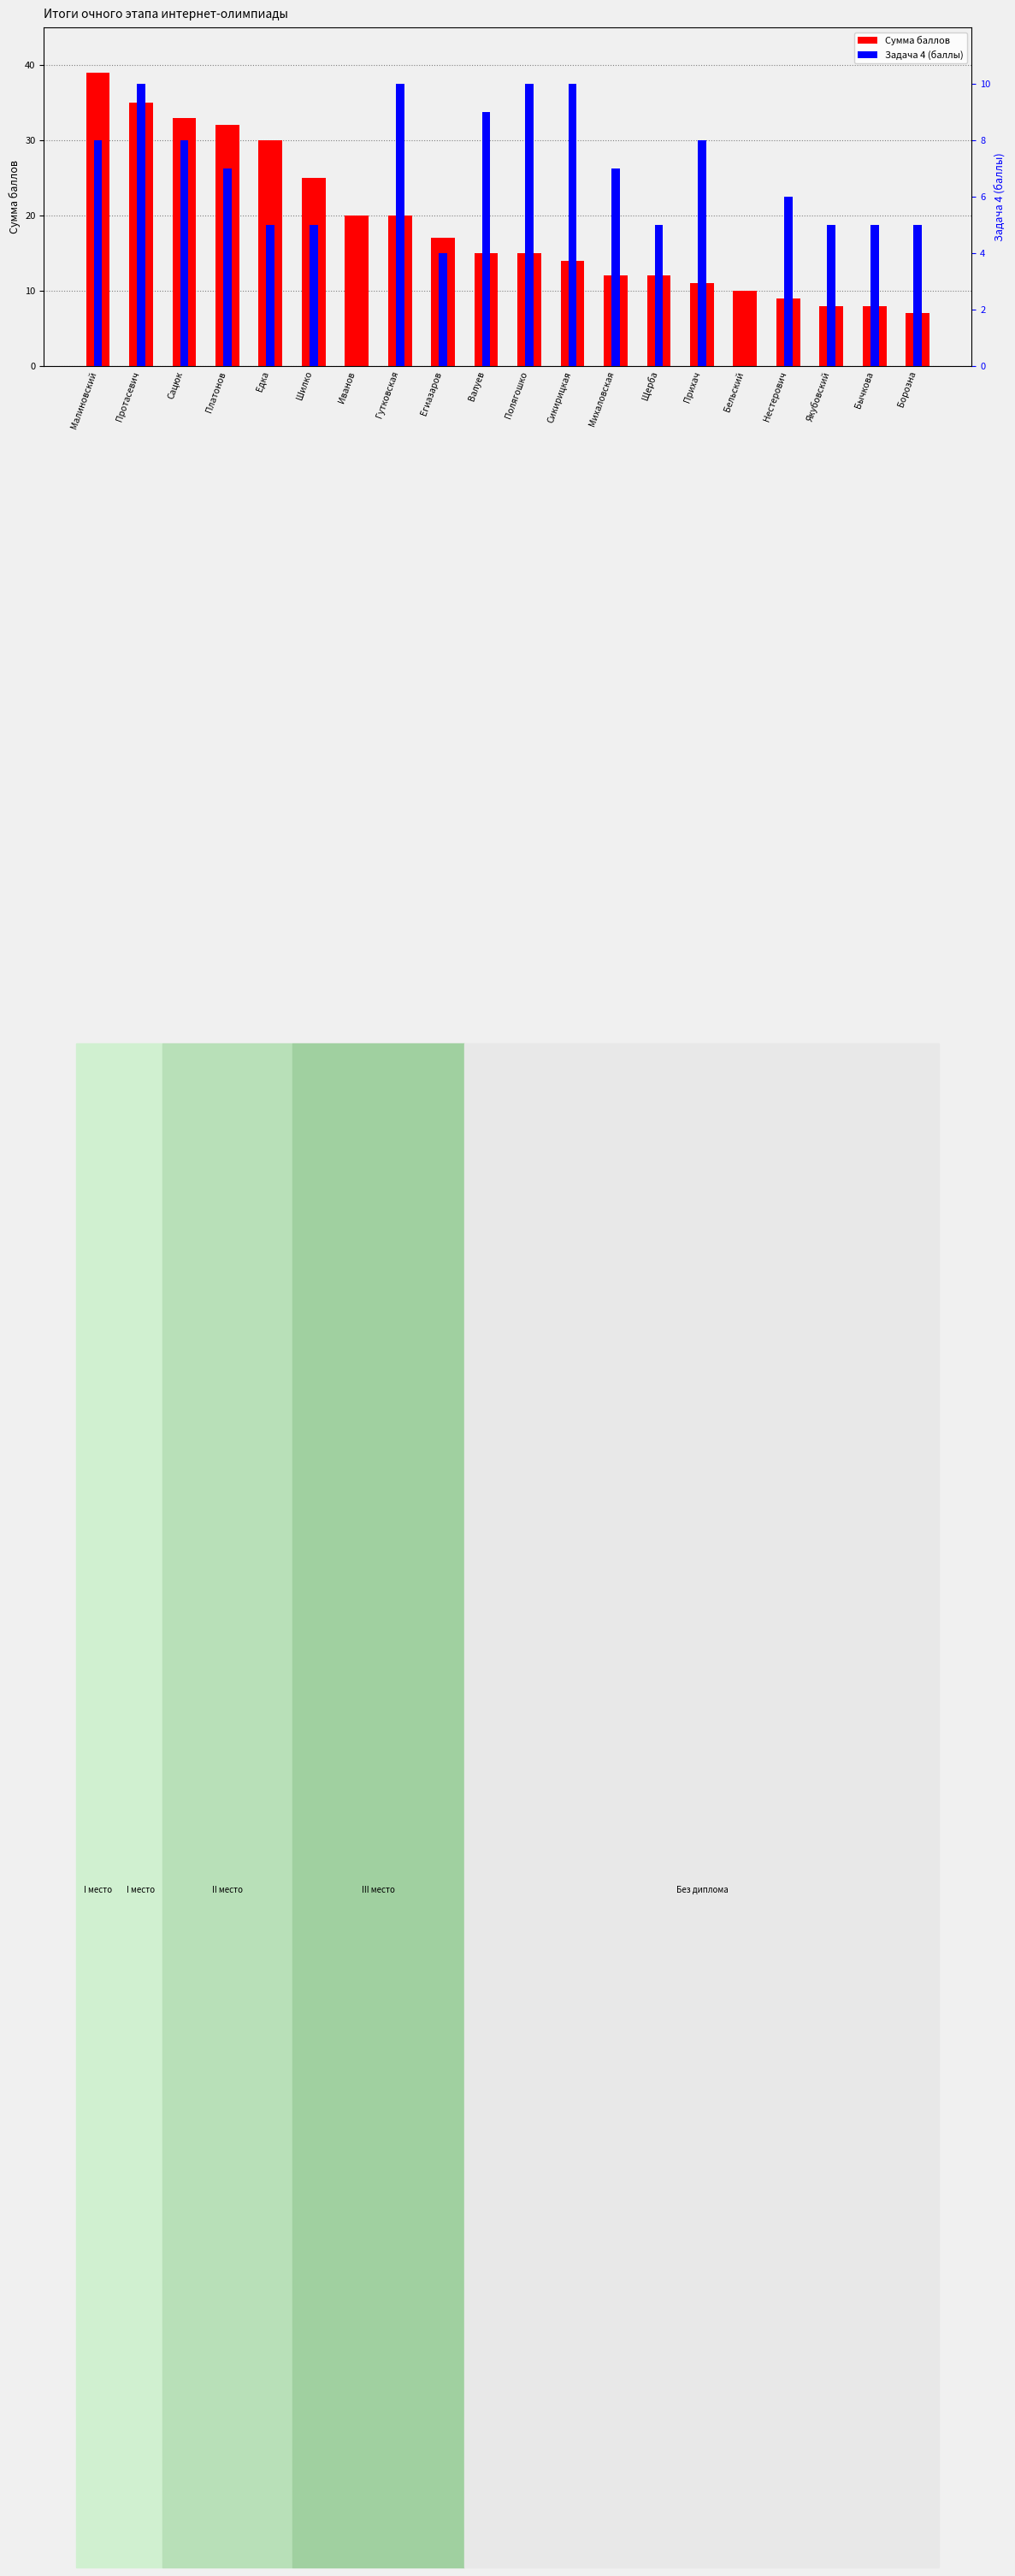

Rank the series by their maximum value, from lowest to highest.

Задача 4, Сумма баллов